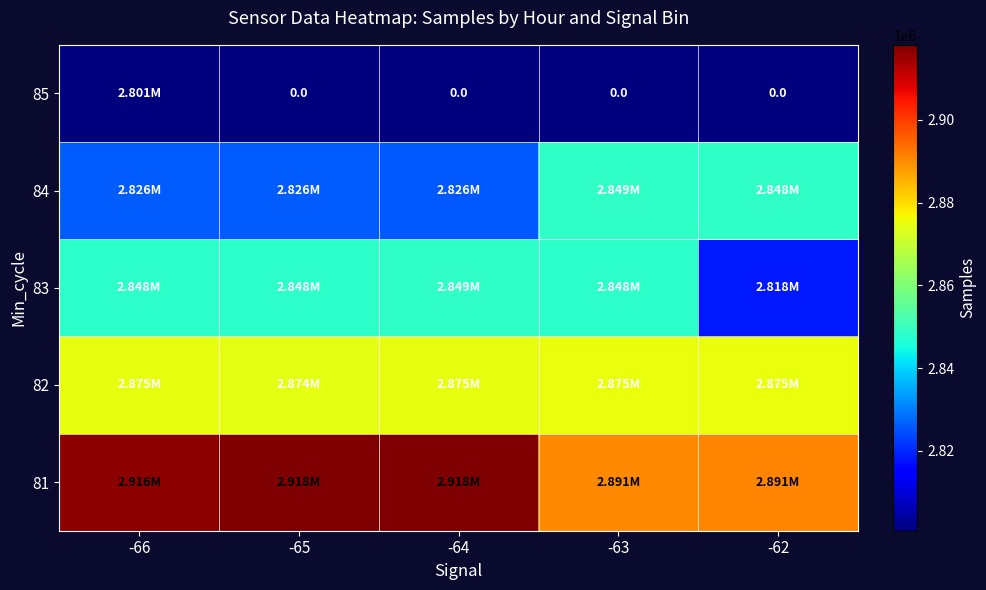

How many values in the 85 series exceed 0?

1